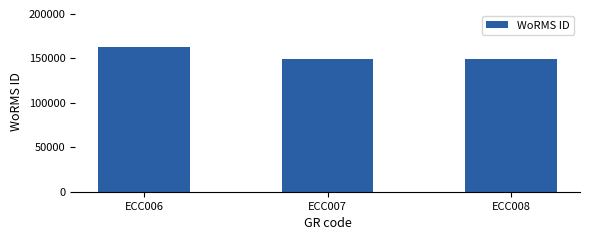

Which category has the highest value across all series?

ECC006